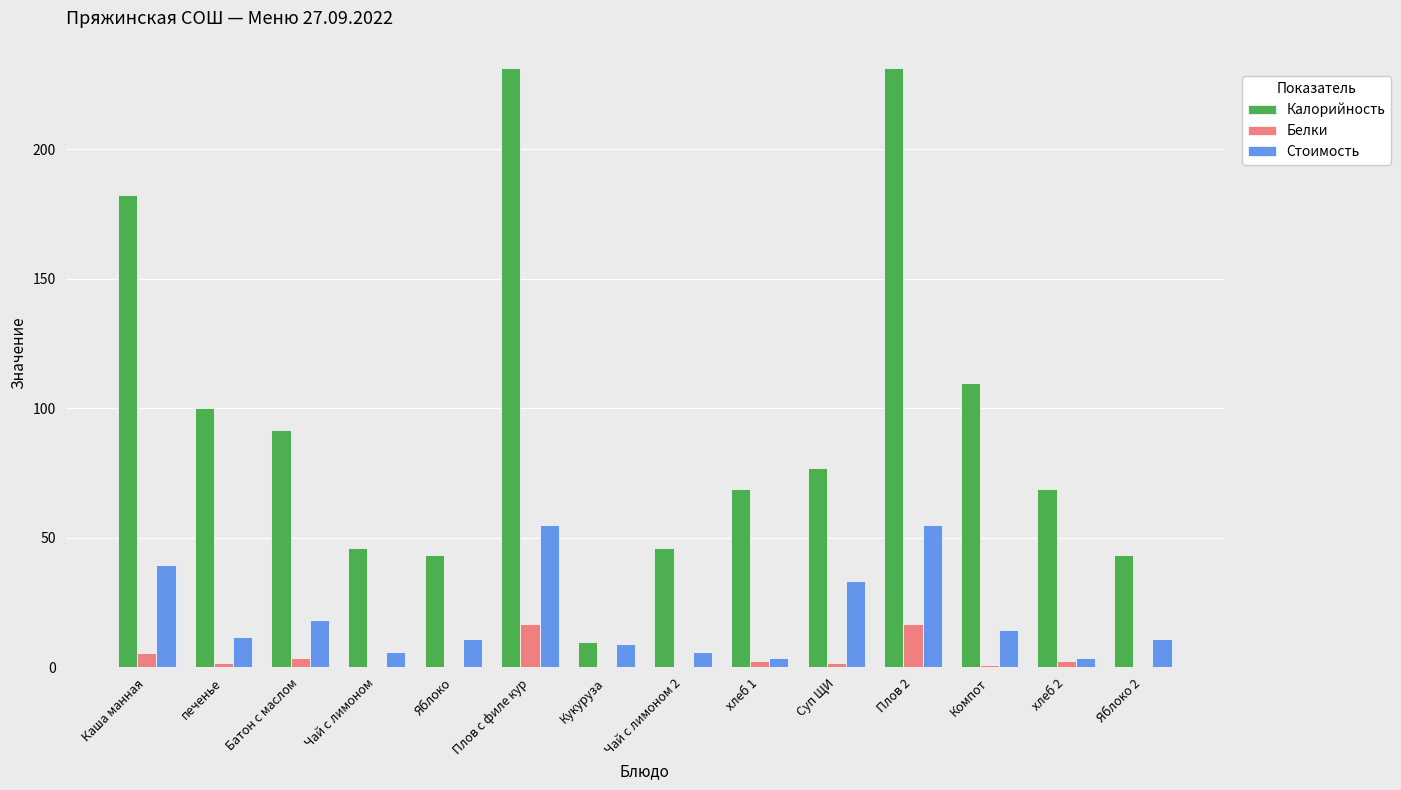

The Белки series shows 5.4 at Каша манная. True or false?

True